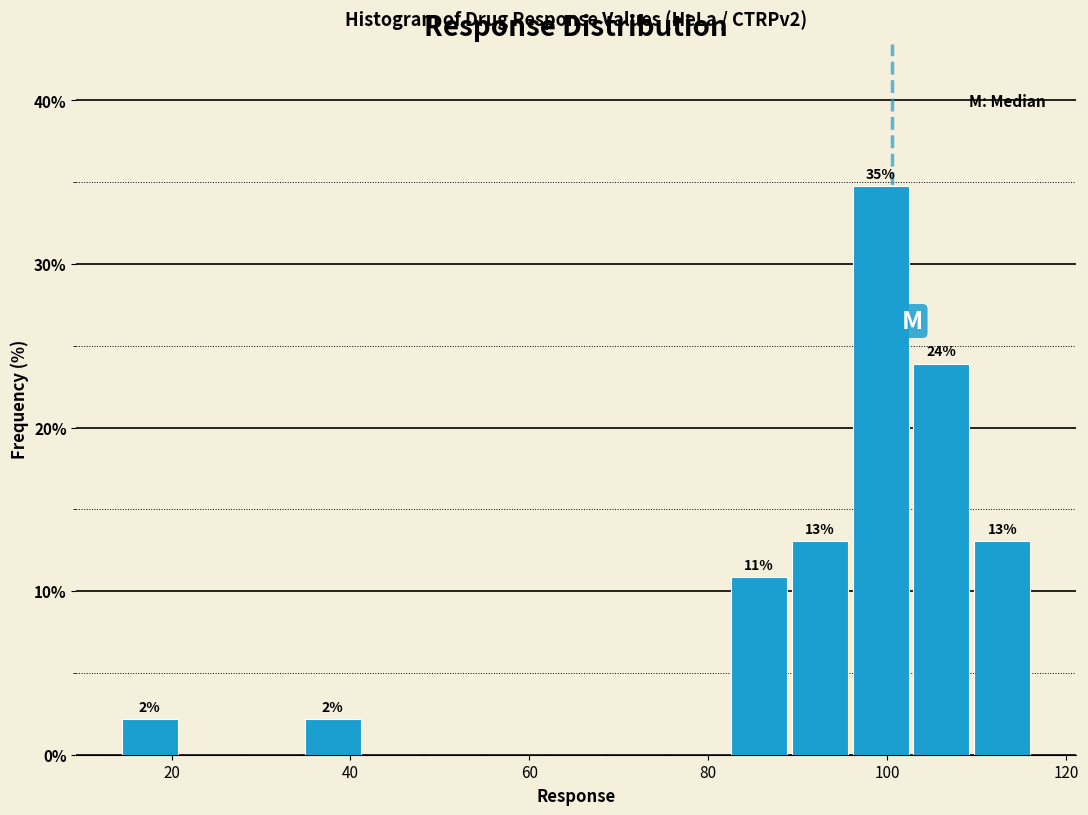

Read against the x-axis, roughly where is the centre of the tallest bar?

100